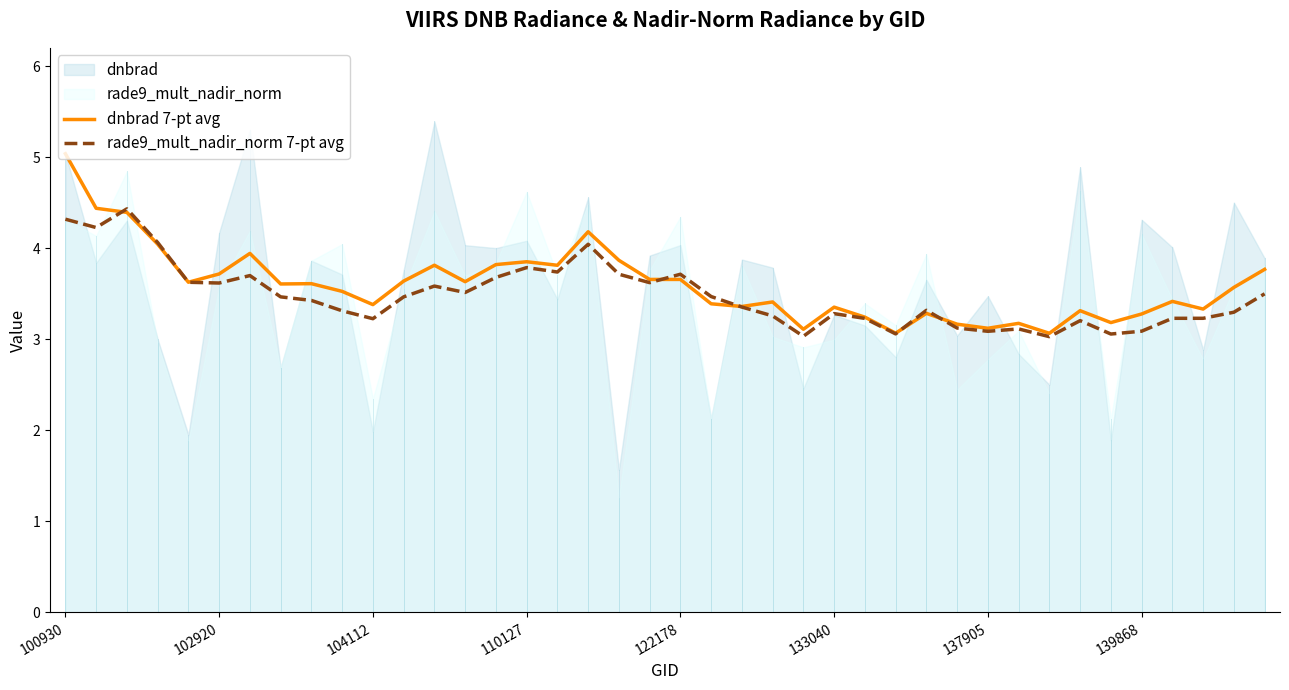

True or false: rade9_mult_nadir_norm 7-pt avg has a value of 3.6 at 102920.

True